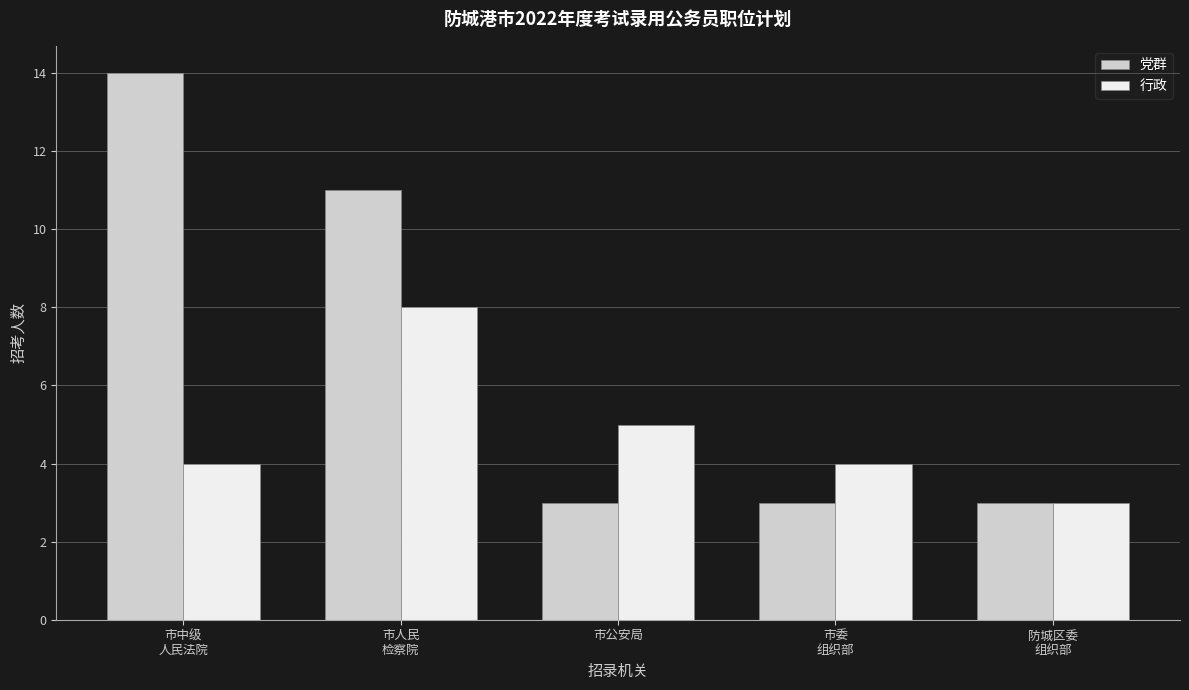

What is the smallest value displayed?

3